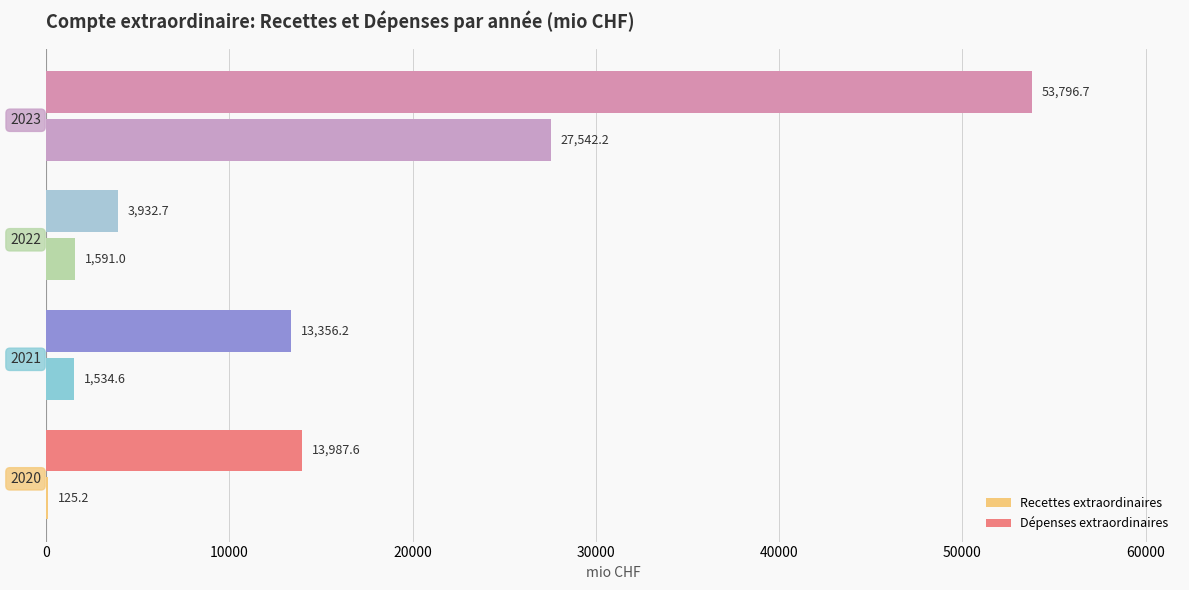

What value does the Dépenses extraordinaires series have at 2022?

3932.7